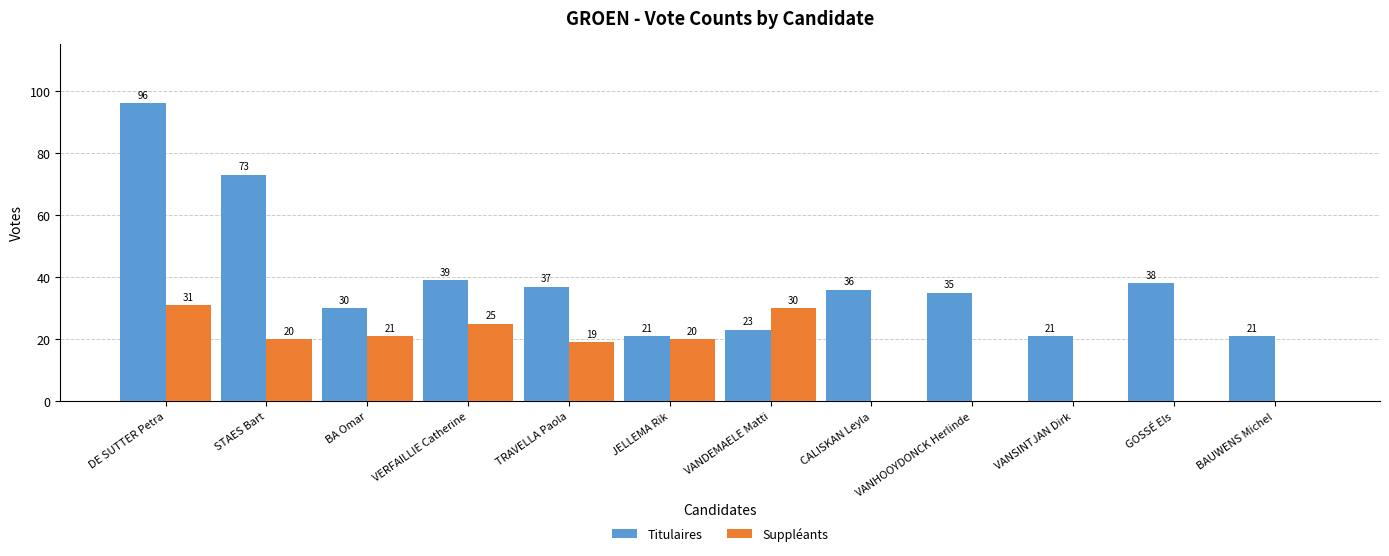

What are all the series names shown in the legend?

Titulaires, Suppléants